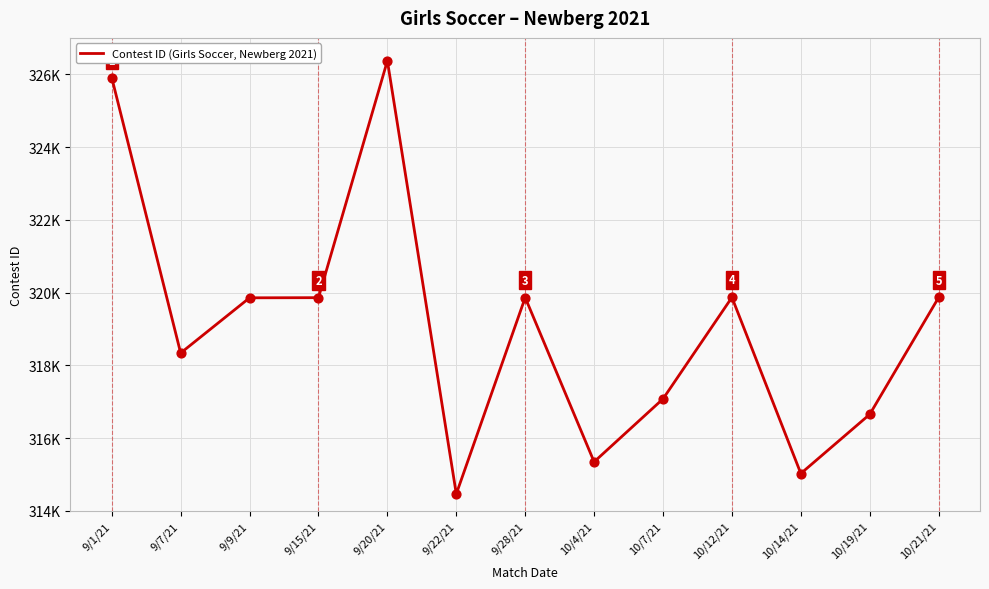

What is the change in value from 10/4/21 to 10/19/21?

+1306